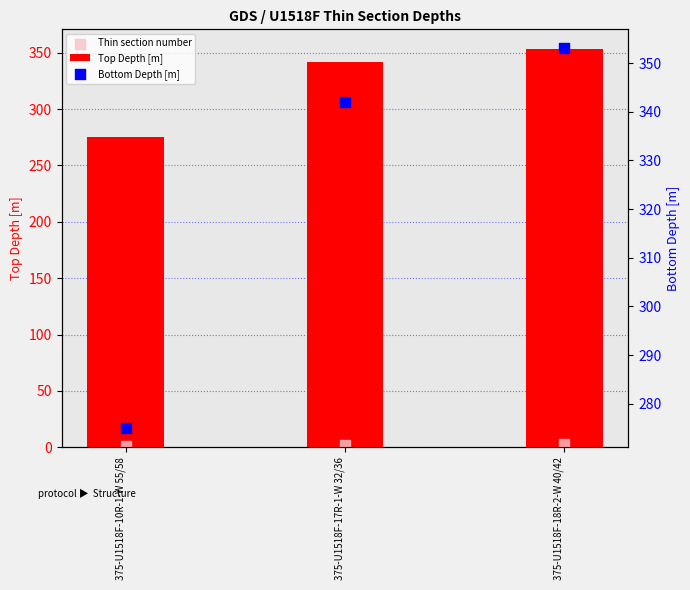

Which series reaches the minimum Y coordinate?

Thin section number